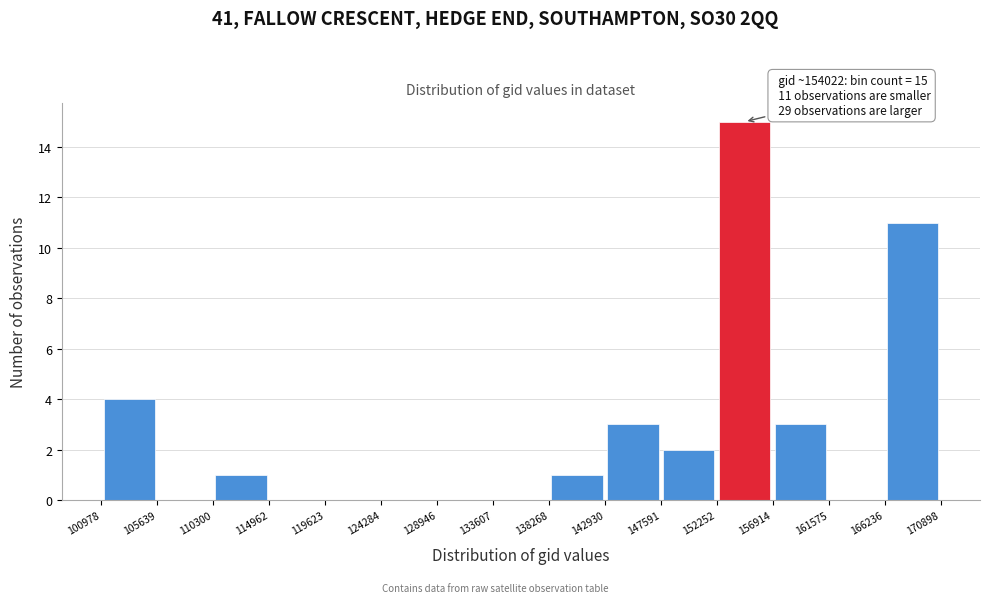

Which range on the x-axis has the tallest bar?

152252 to 156914